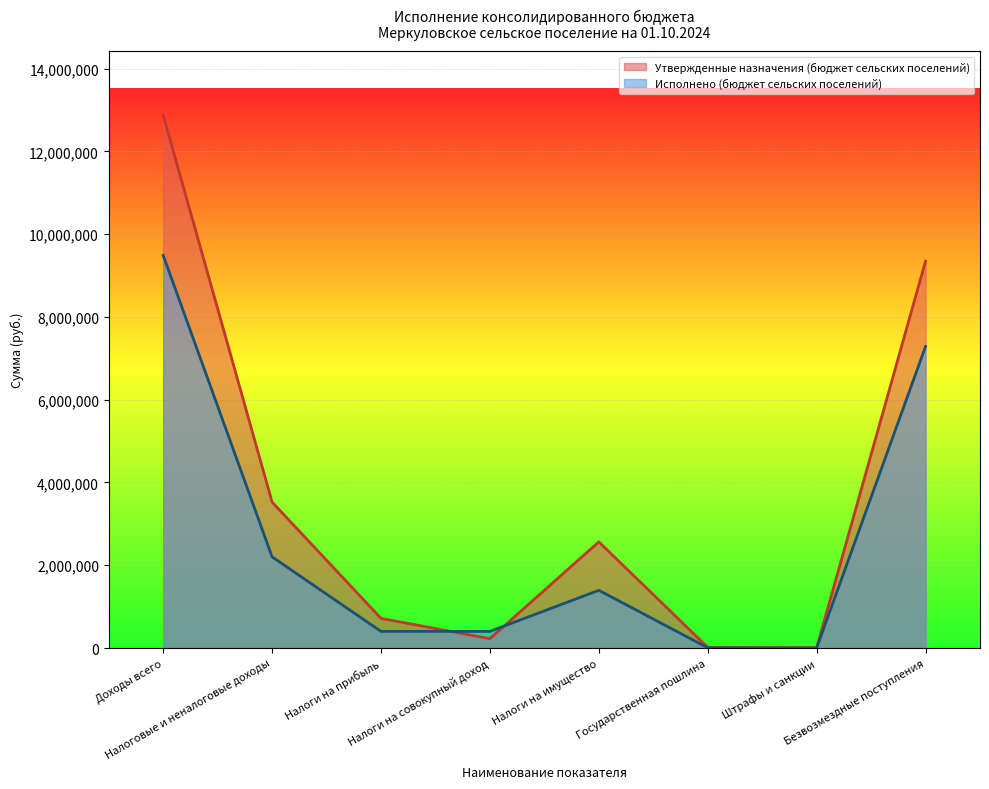

At which category is the sum across all series the highest?

Доходы всего